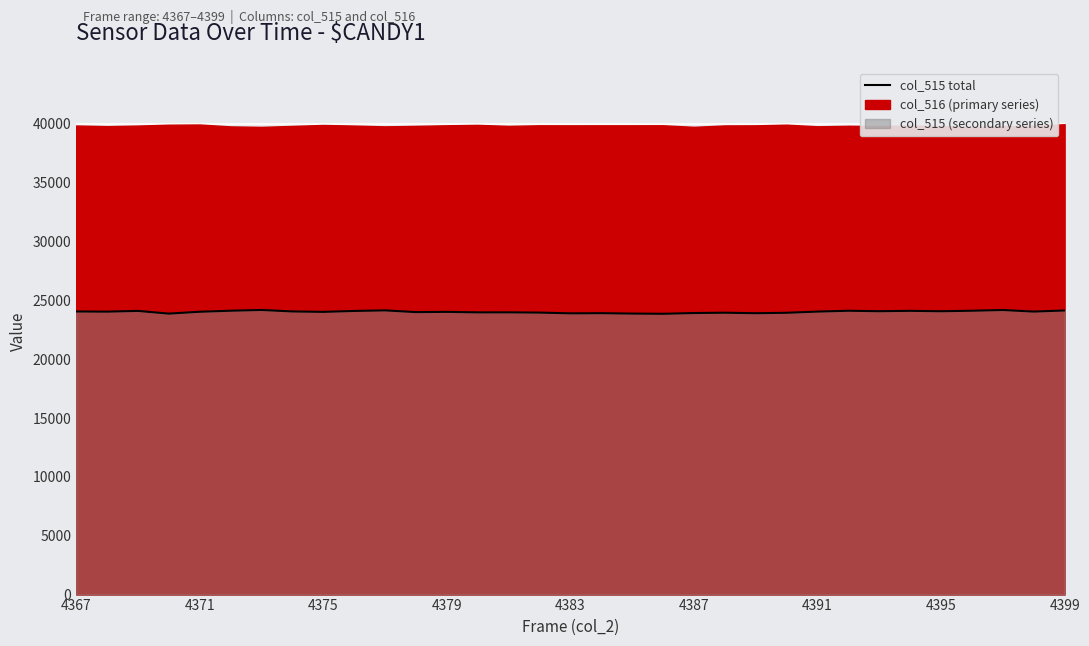

At which label does the data first exceed 24045?

4367